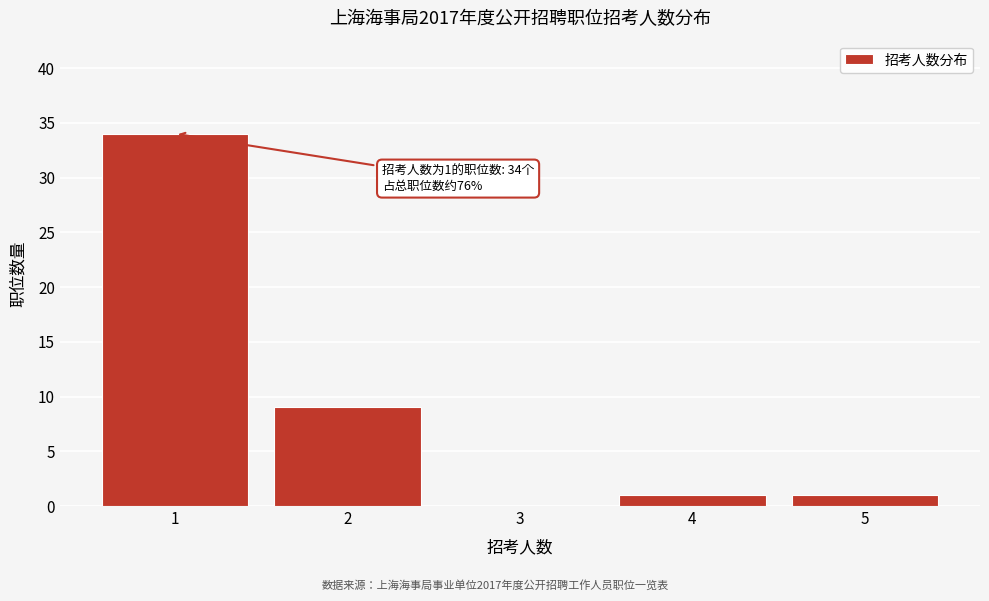

Reading right to left, transcribe all the data shown in this chart.

5=1	4=1	3=0	2=9	1=34